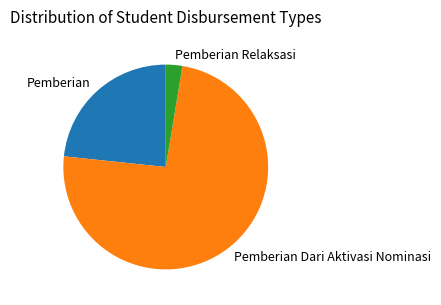

Between Pemberian Relaksasi and Pemberian Dari Aktivasi Nominasi, which is larger?

Pemberian Dari Aktivasi Nominasi